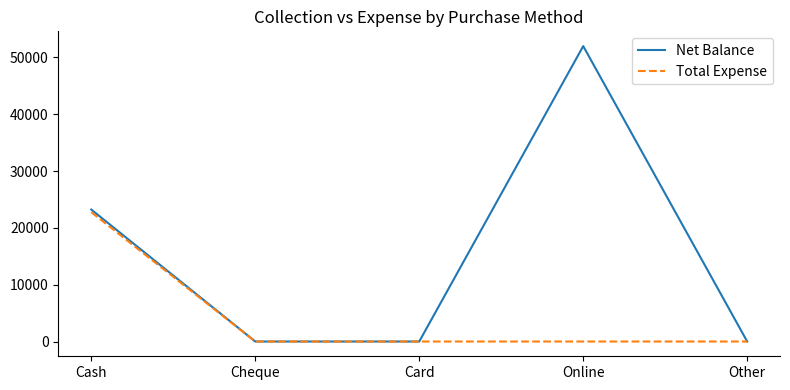

At how many categories does at least one series exceed 16093?

2